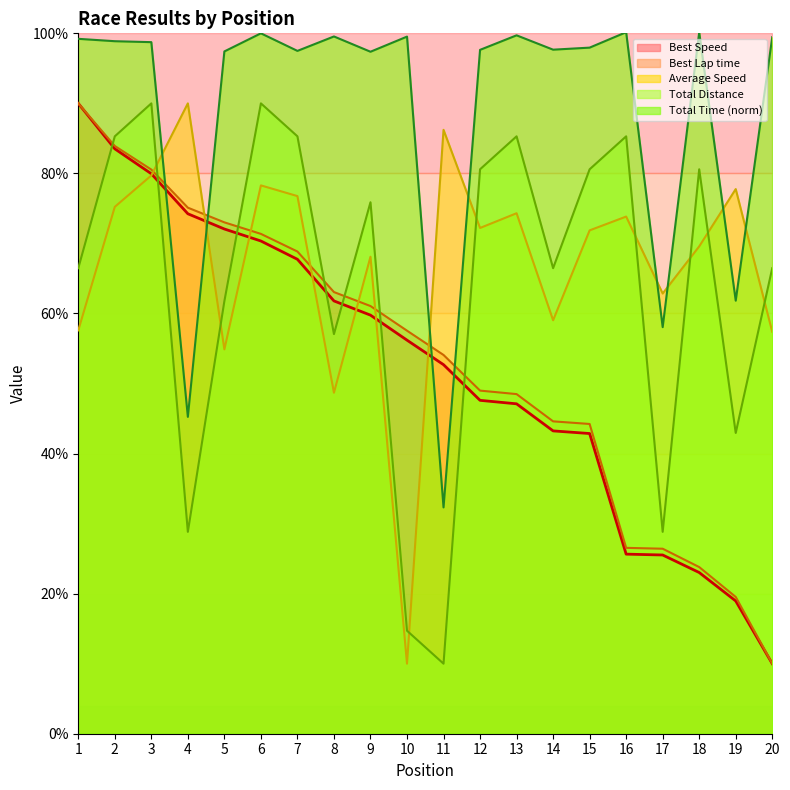

How many interior local valleys does the Total Distance series have?

6